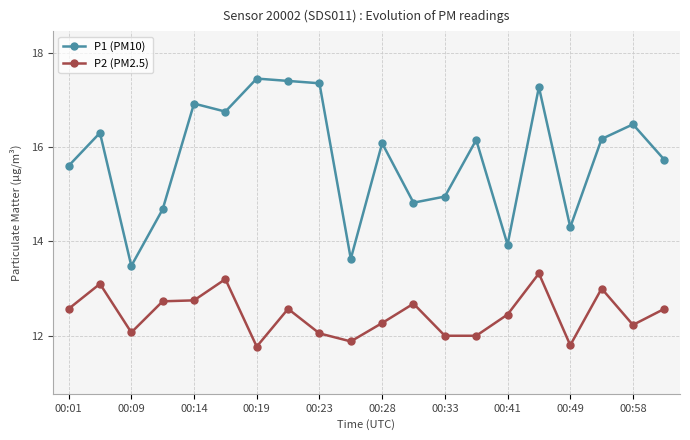

Which series has the largest total across all categories?

P1 (PM10)